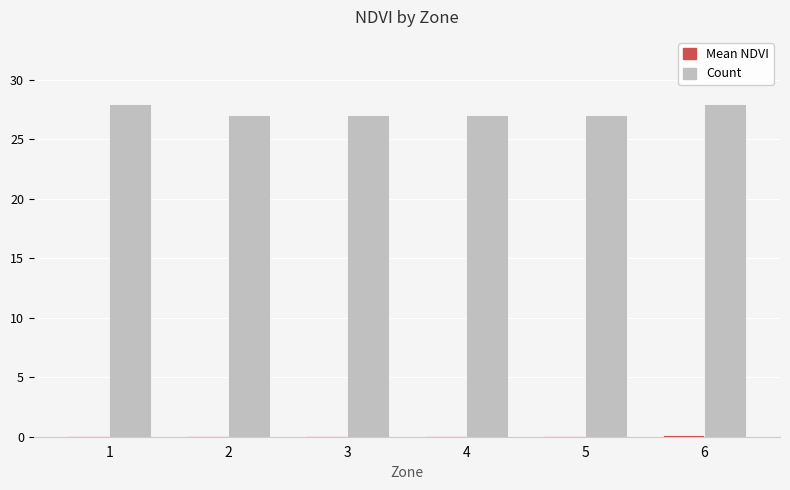

The value of Count at 4 is 27.0. True or false?

True